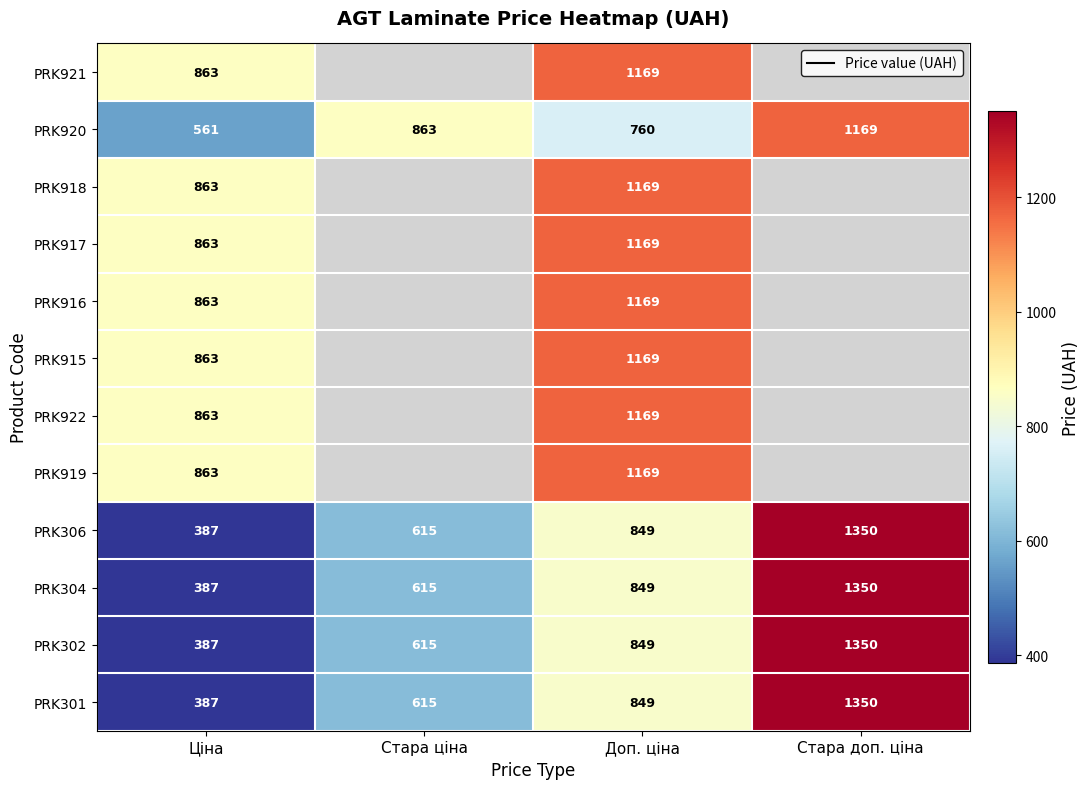

At how many categories does at least one series exceed 670?

4